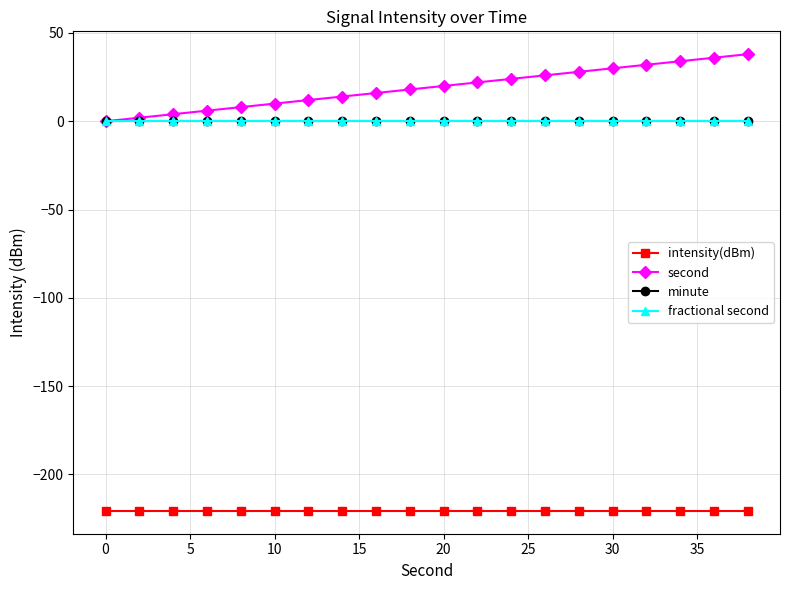

True or false: intensity(dBm) and minute intersect in this chart.

False